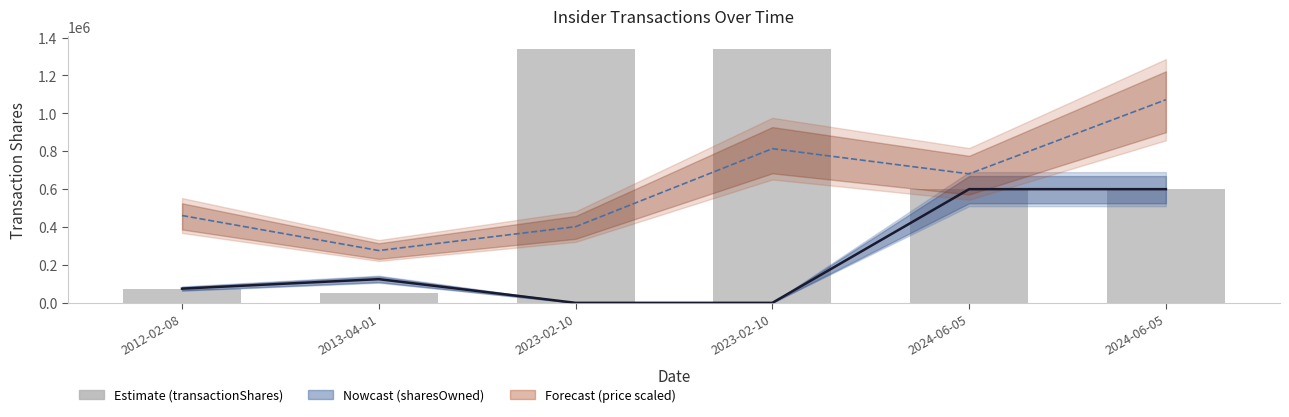

At which label does the data first exceed 600000?

2023-02-10